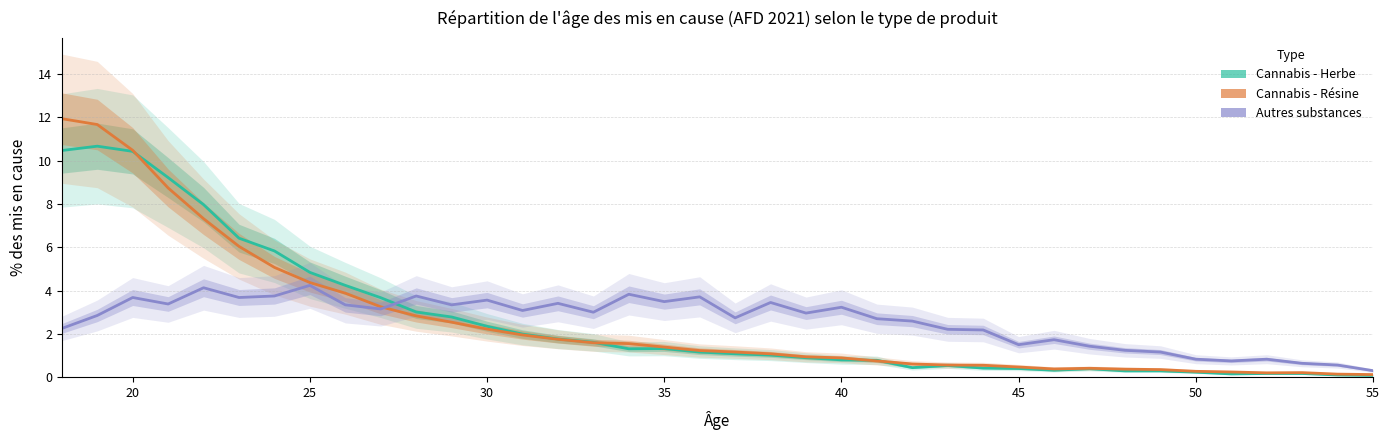

What is the difference between the maximum and second lowest values in the Cannabis - Herbe series?

10.6